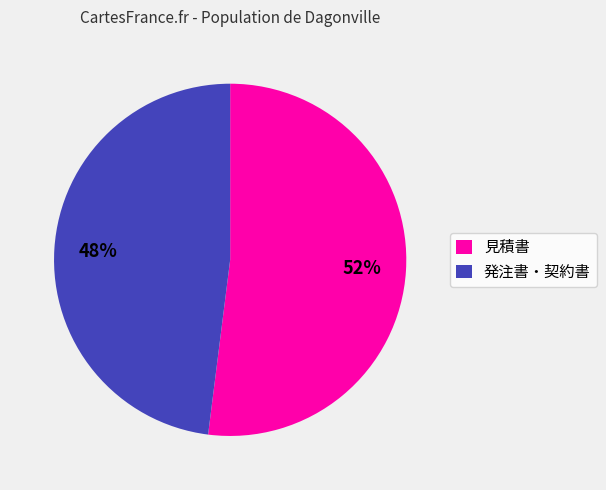

What is the smallest slice in the pie chart?

発注書・契約書